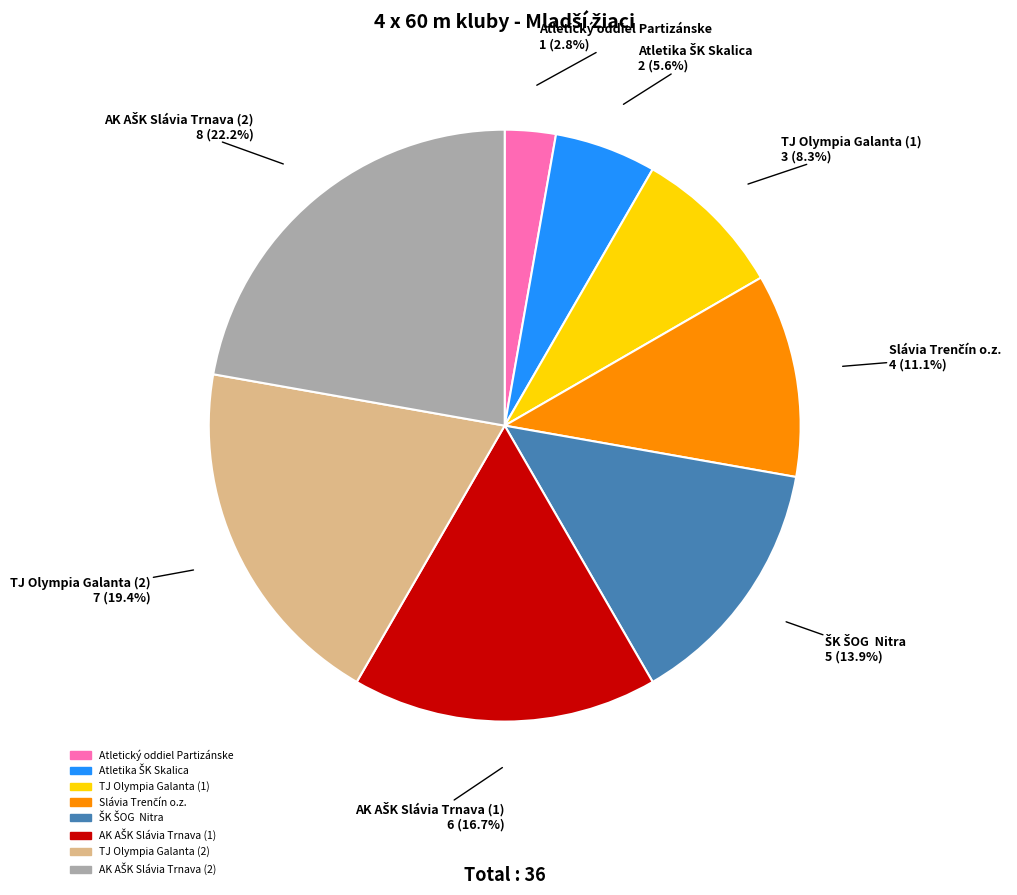

What portion of the pie excludes TJ Olympia Galanta (2)?

80.6%